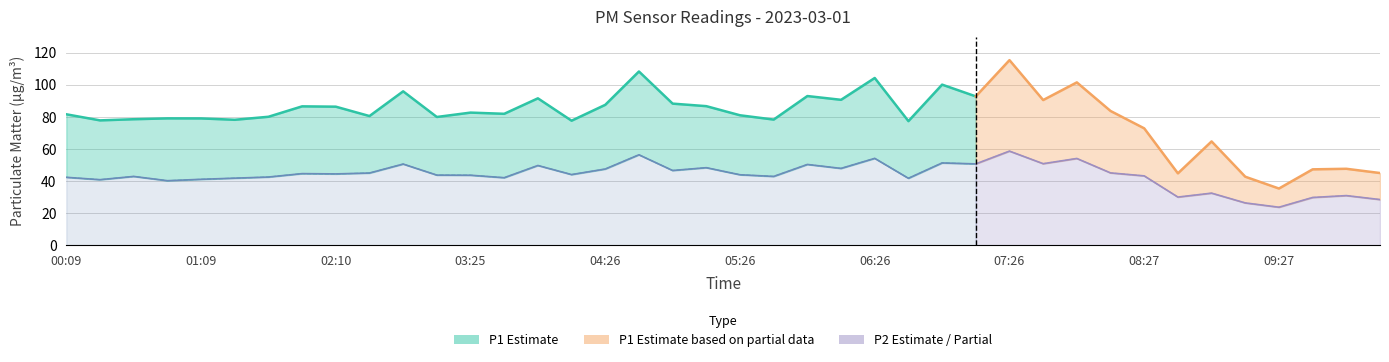

What is the label of the 11th point from the left?

02:55